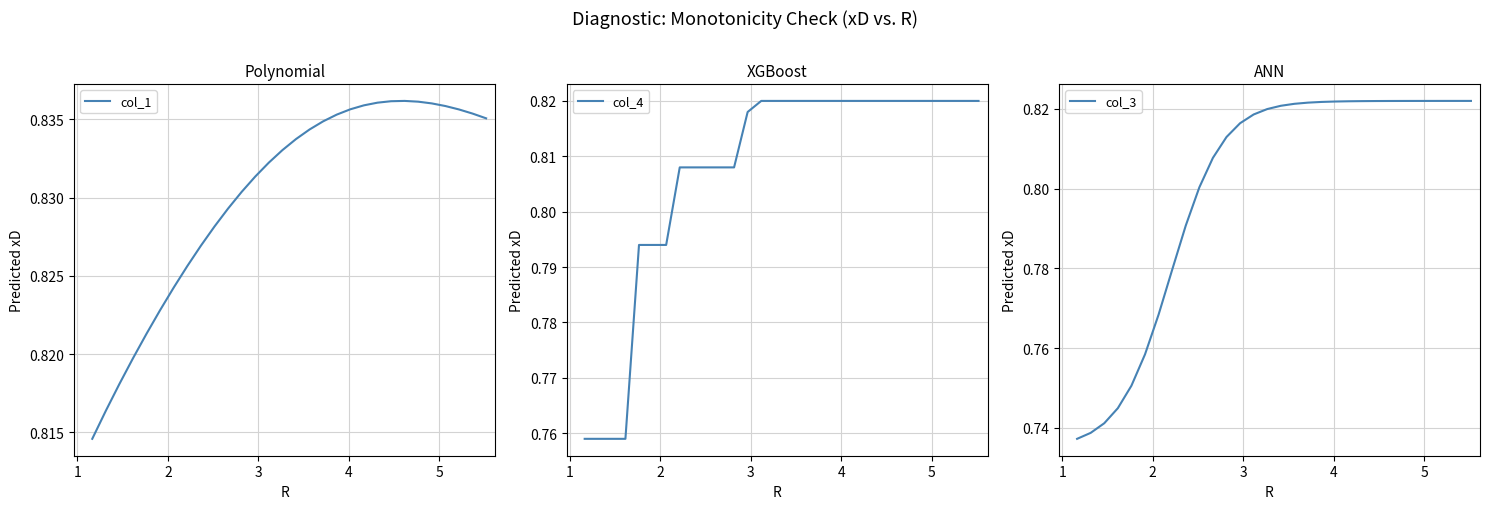

List the series in order of their peak value, highest first.

col_1, col_3, col_4